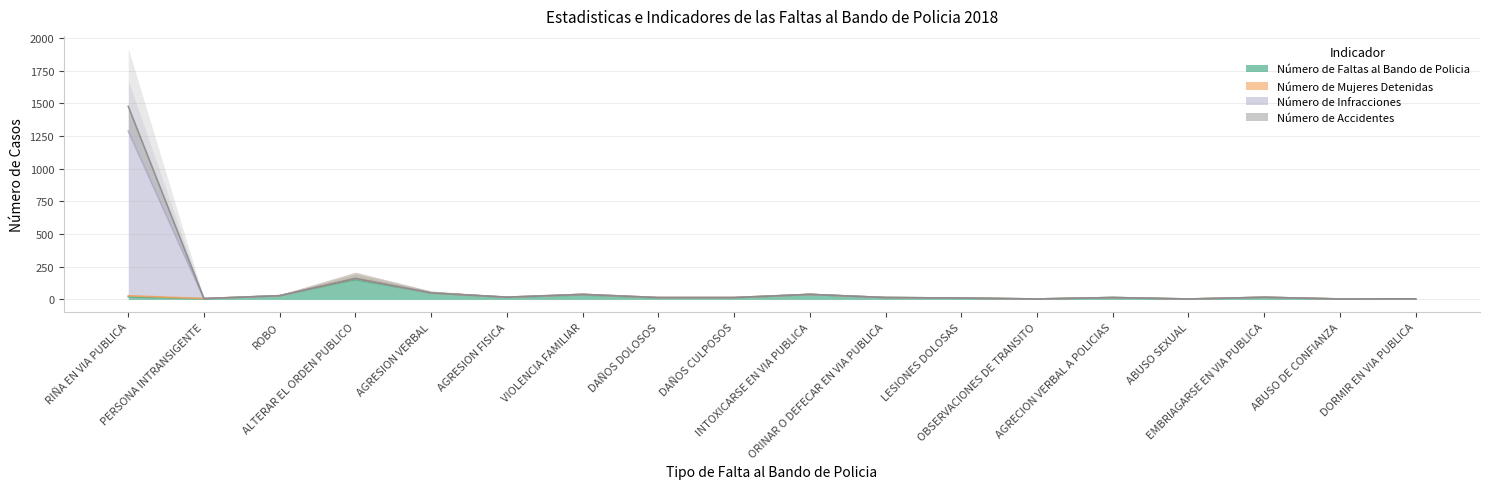

True or false: Número de Accidentes and Número de Faltas al Bando de Policia intersect in this chart.

False